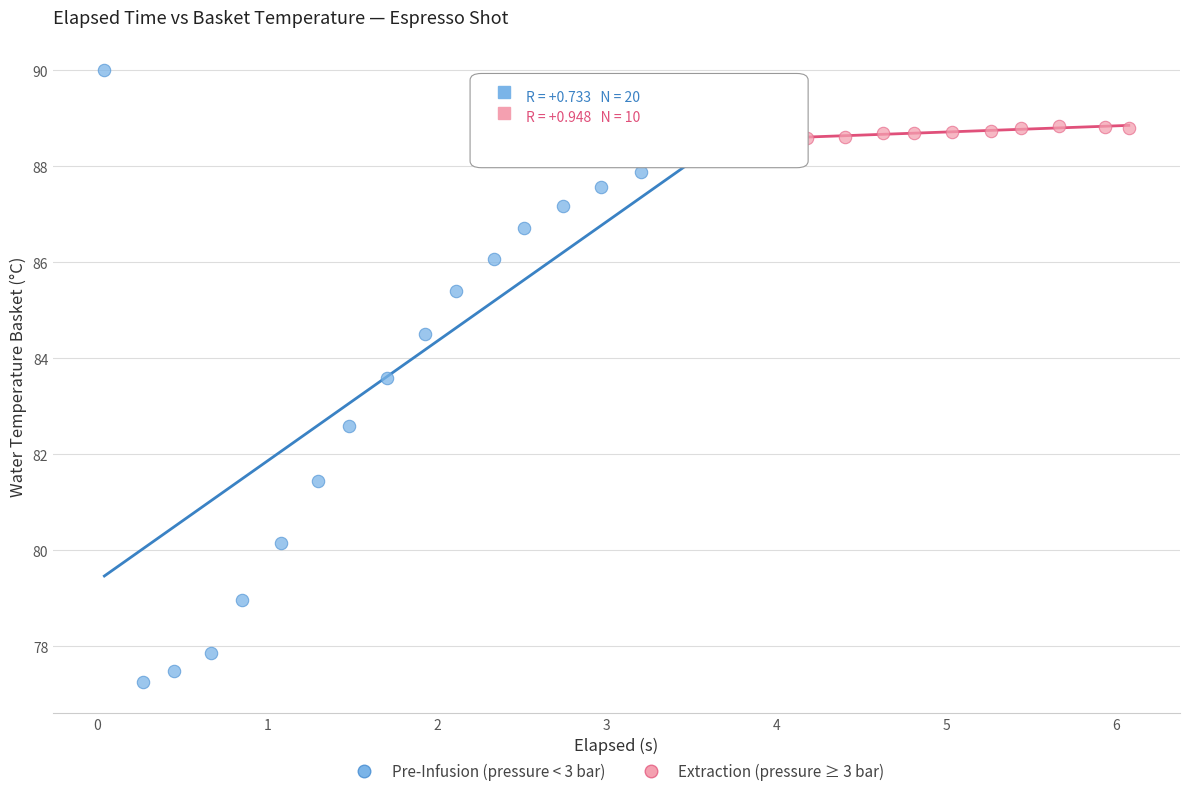

Which series reaches the minimum Y coordinate?

Pre-Infusion (pressure < 3 bar)